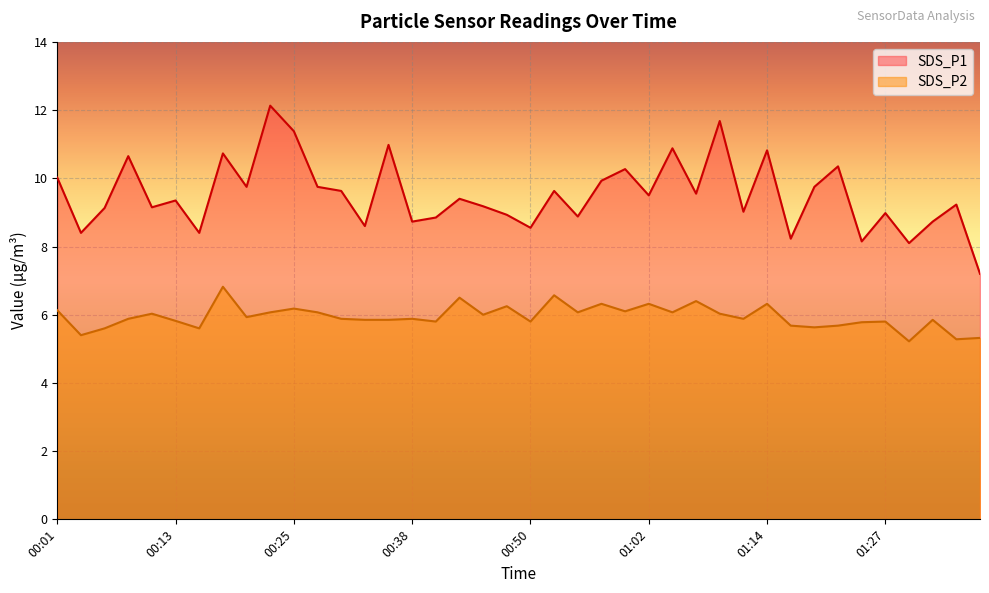

Rank the series by their average value, from lowest to highest.

SDS_P2, SDS_P1